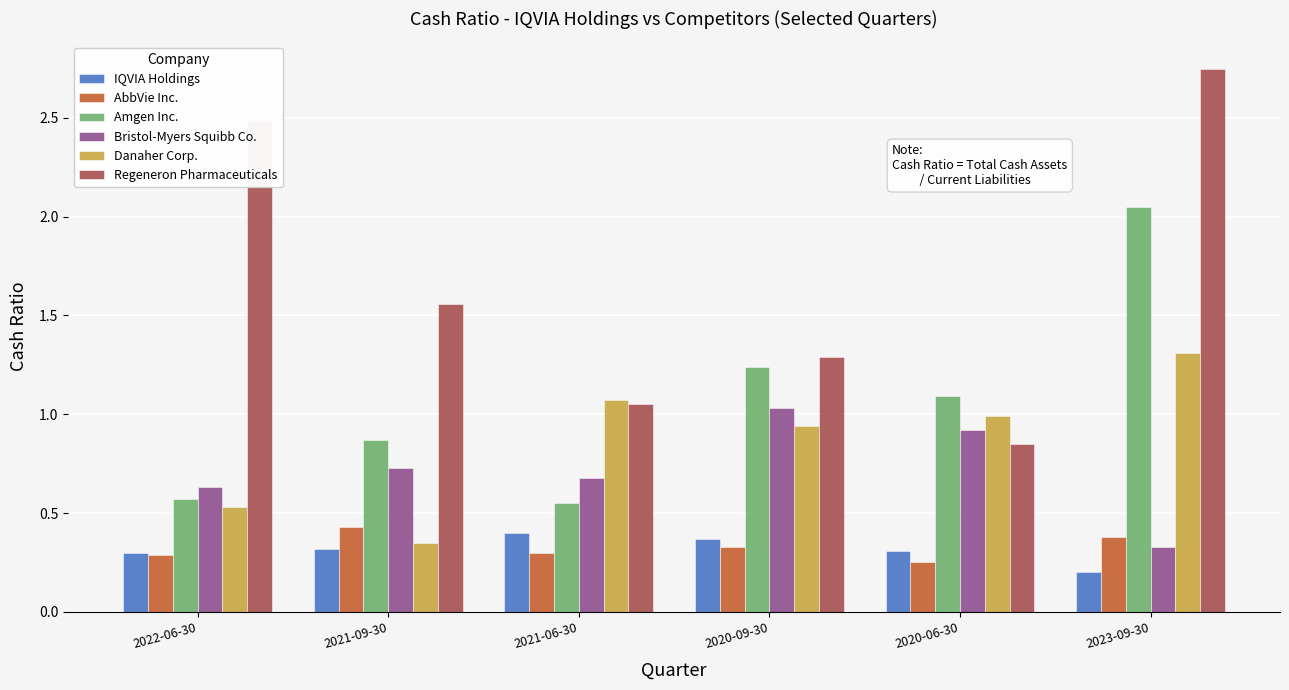

Is it true that AbbVie Inc. equals 0.2 at 2021-09-30?

False